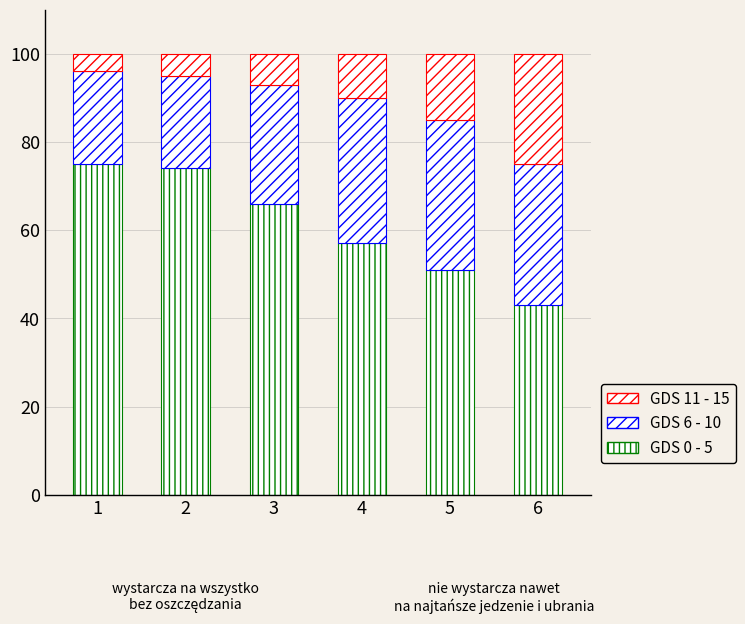

What is the total value across all series at 1?

100